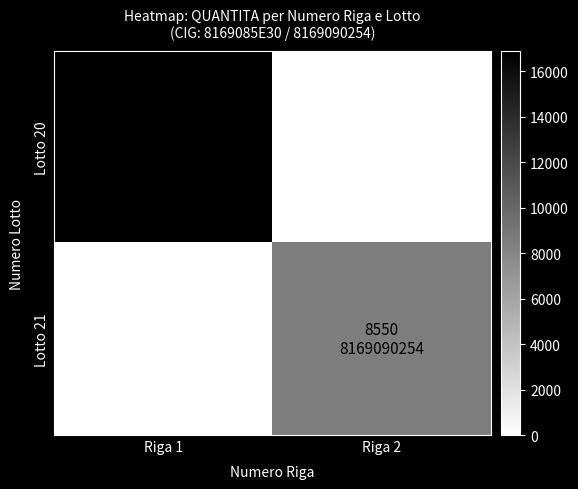

At how many categories does at least one series exceed 2629?

2